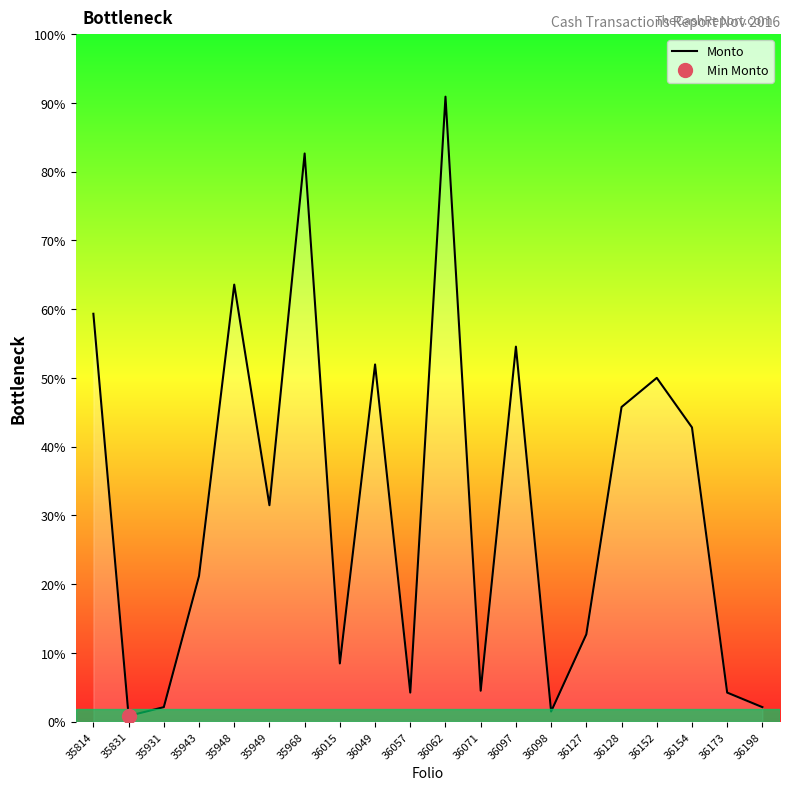

Which category has the highest value across all series?

36062